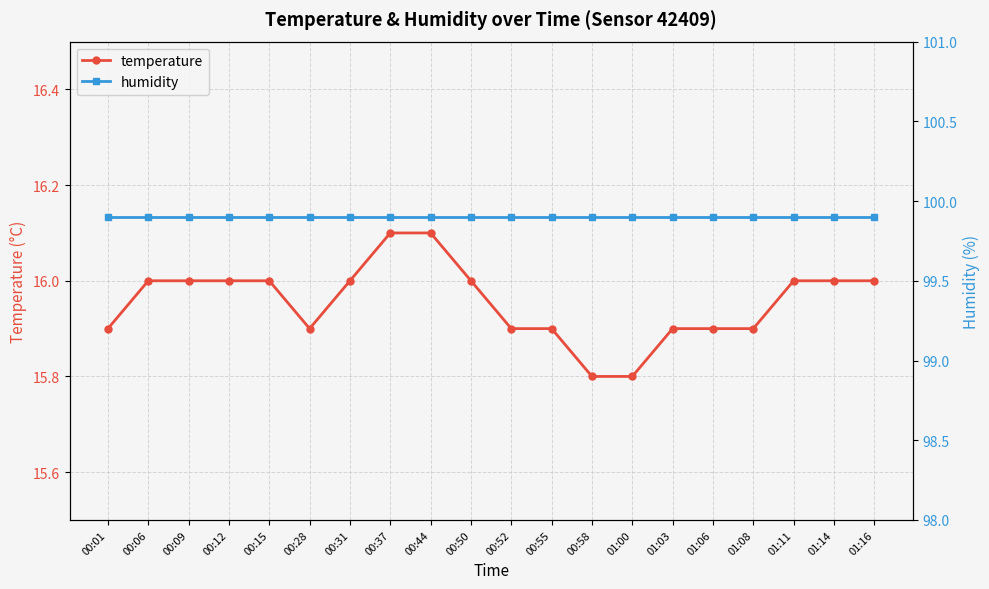

How many values in the temperature series are below 16?

9